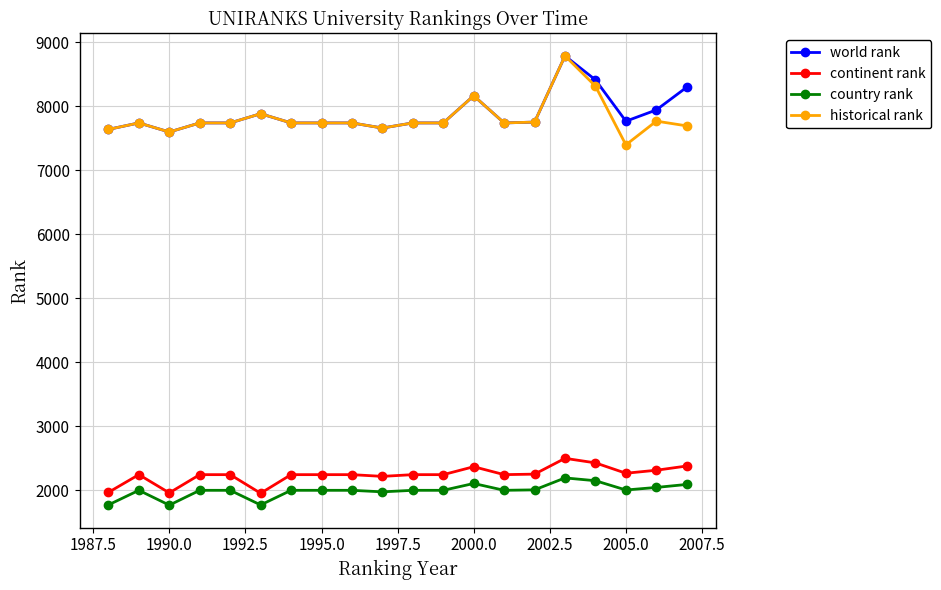

What is the minimum value for historical rank?

7399